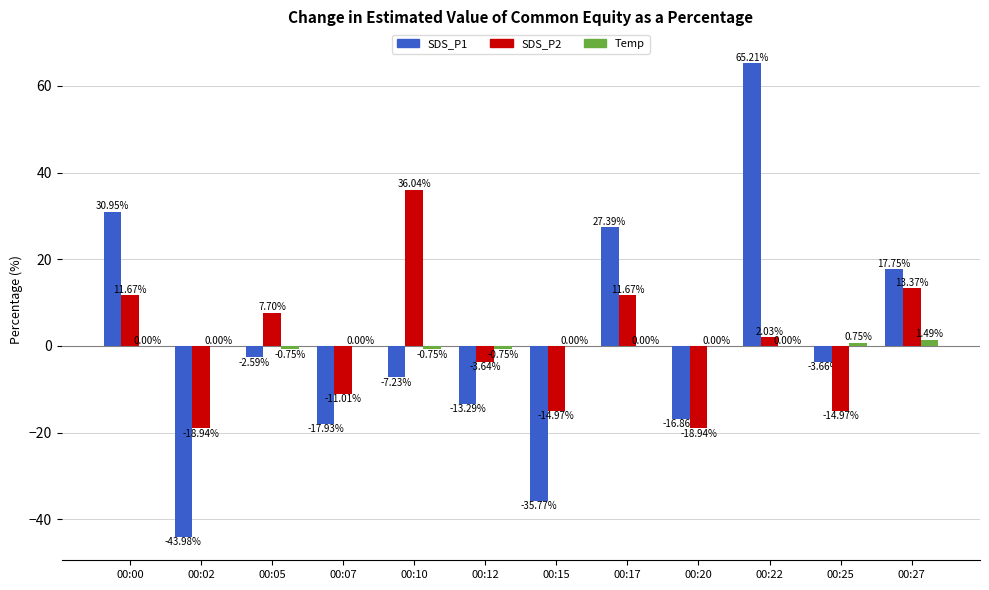

The SDS_P2 series shows 7.7 at 00:05. True or false?

True